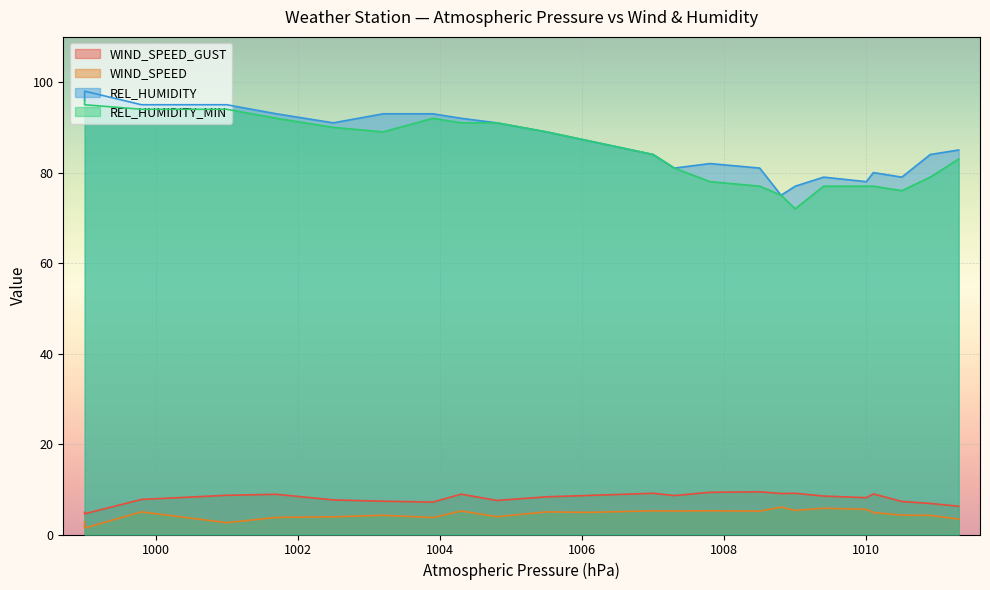

Reading right to left, list all the values displayed in this chart.

WIND_SPEED_GUST: 1011.3=6.2	1010.9=6.9	1010.5=7.3	1010.1=9.0	1010.0=8.1	1009.4=8.5	1009.0=9.1	1008.8=9.1	1008.5=9.4	1007.8=9.3	1007.3=8.6	1007.0=9.1	1006.1=8.6	1005.5=8.3	1004.8=7.5	1004.3=8.9	1003.9=7.2	1003.2=7.4	1002.5=7.6	1001.7=8.9	1001.0=8.7	999.8=7.7	999.0=4.6	999.0=4.9
WIND_SPEED: 1011.3=3.4	1010.9=4.2	1010.5=4.3	1010.1=4.9	1010.0=5.6	1009.4=5.8	1009.0=5.3	1008.8=6.1	1008.5=5.2	1007.8=5.2	1007.3=5.2	1007.0=5.2	1006.1=4.9	1005.5=5.0	1004.8=3.9	1004.3=5.2	1003.9=3.8	1003.2=4.2	1002.5=3.9	1001.7=3.8	1001.0=2.6	999.8=5.0	999.0=1.4	999.0=2.8
REL_HUMIDITY: 1011.3=85.0	1010.9=84.0	1010.5=79.0	1010.1=80.0	1010.0=78.0	1009.4=79.0	1009.0=77.0	1008.8=75.0	1008.5=81.0	1007.8=82.0	1007.3=81.0	1007.0=84.0	1006.1=87.0	1005.5=89.0	1004.8=91.0	1004.3=92.0	1003.9=93.0	1003.2=93.0	1002.5=91.0	1001.7=93.0	1001.0=95.0	999.8=95.0	999.0=98.0	999.0=96.0
REL_HUMIDITY_MIN: 1011.3=83.0	1010.9=79.0	1010.5=76.0	1010.1=77.0	1010.0=77.0	1009.4=77.0	1009.0=72.0	1008.8=75.0	1008.5=77.0	1007.8=78.0	1007.3=81.0	1007.0=84.0	1006.1=87.0	1005.5=89.0	1004.8=91.0	1004.3=91.0	1003.9=92.0	1003.2=89.0	1002.5=90.0	1001.7=92.0	1001.0=94.0	999.8=94.0	999.0=95.0	999.0=96.0